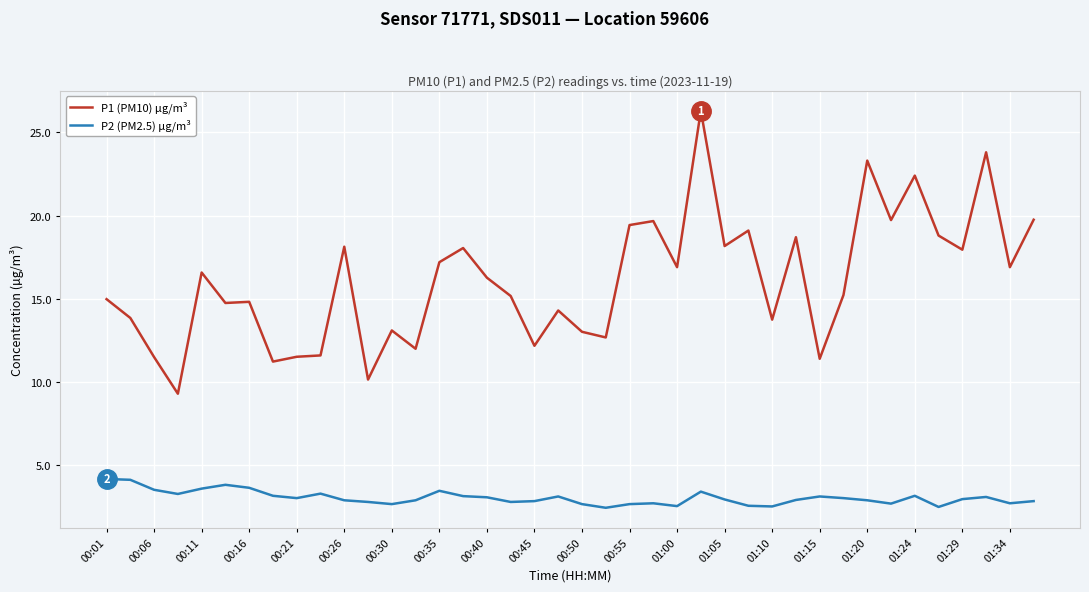

Does the chart display data point markers on the line(s)?

No